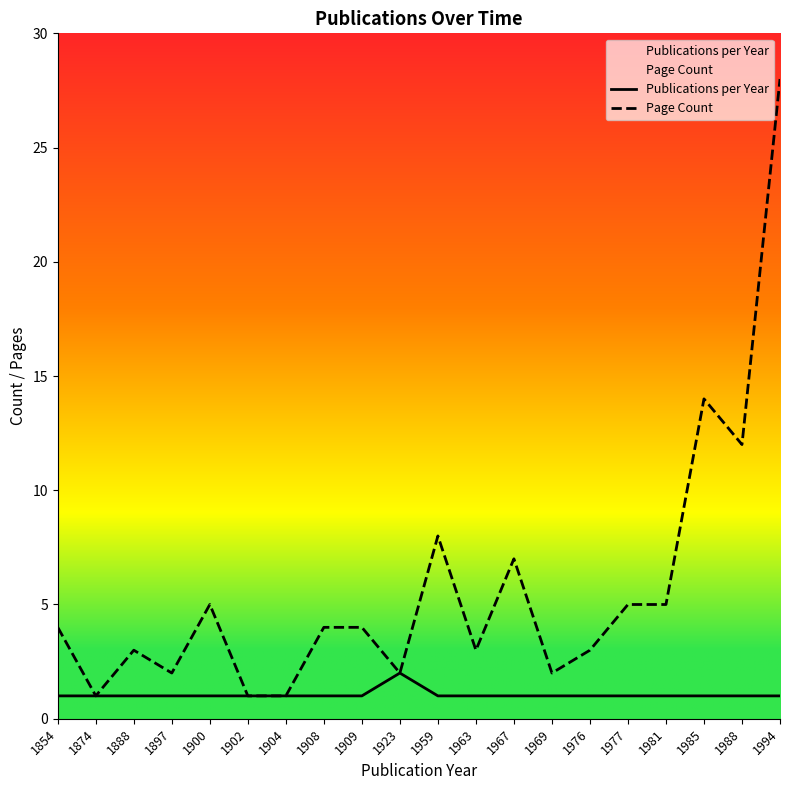

True or false: Publications per Year and Page Count cross at least once.

False